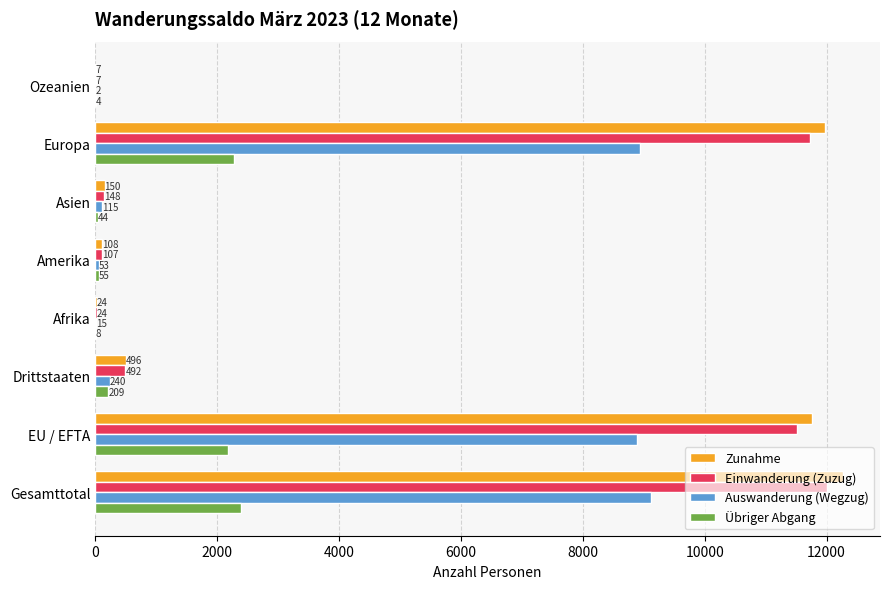

Which series has the widest spread of values?

Zunahme